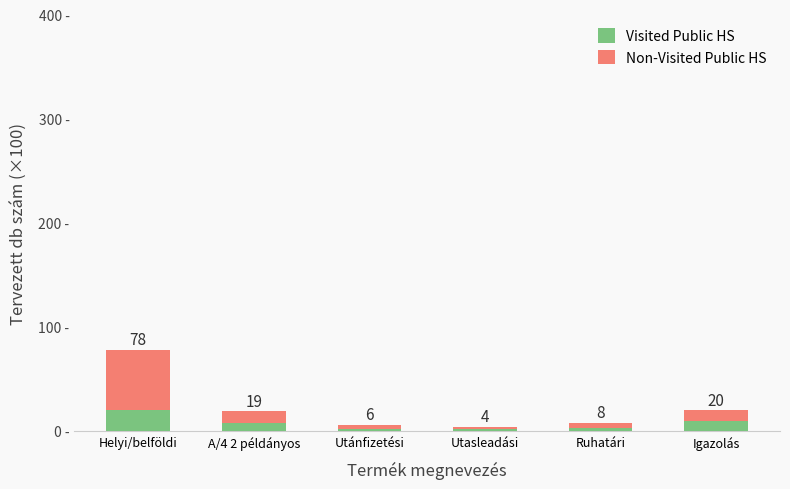

Where does the Visited Public HS series first go above 8?

Helyi/belföldi